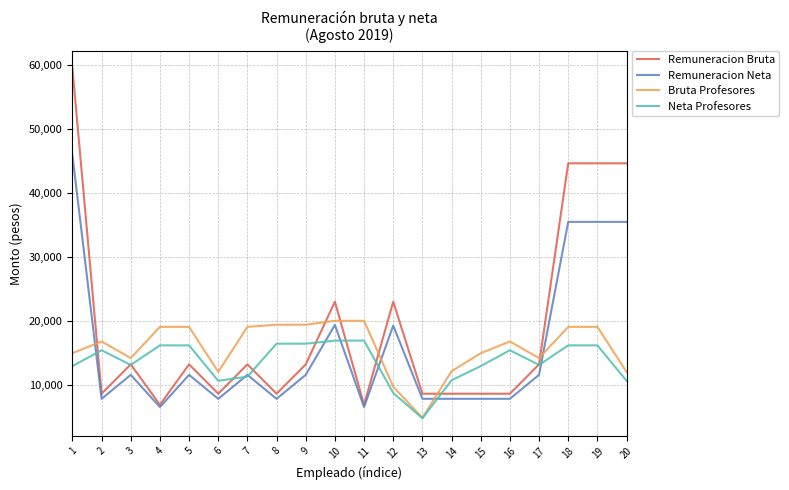

Which series has the largest total across all categories?

Remuneracion Bruta